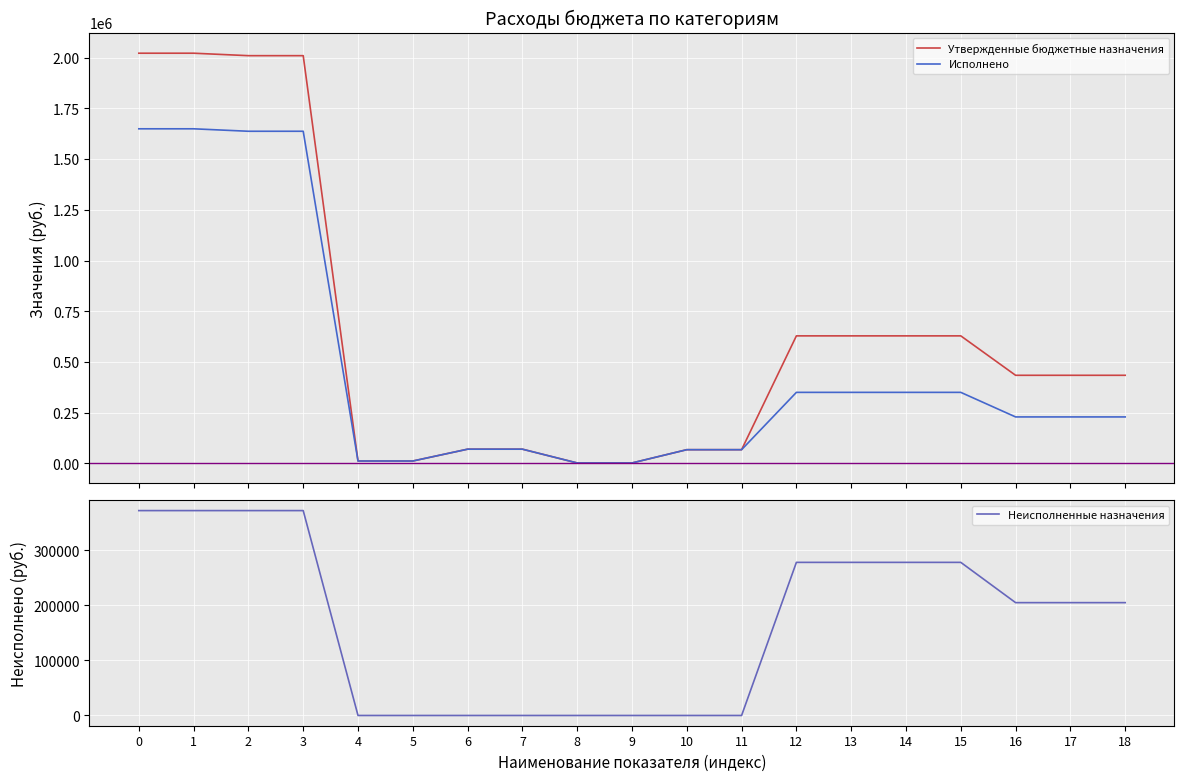

Count the number of data series in this chart.

3